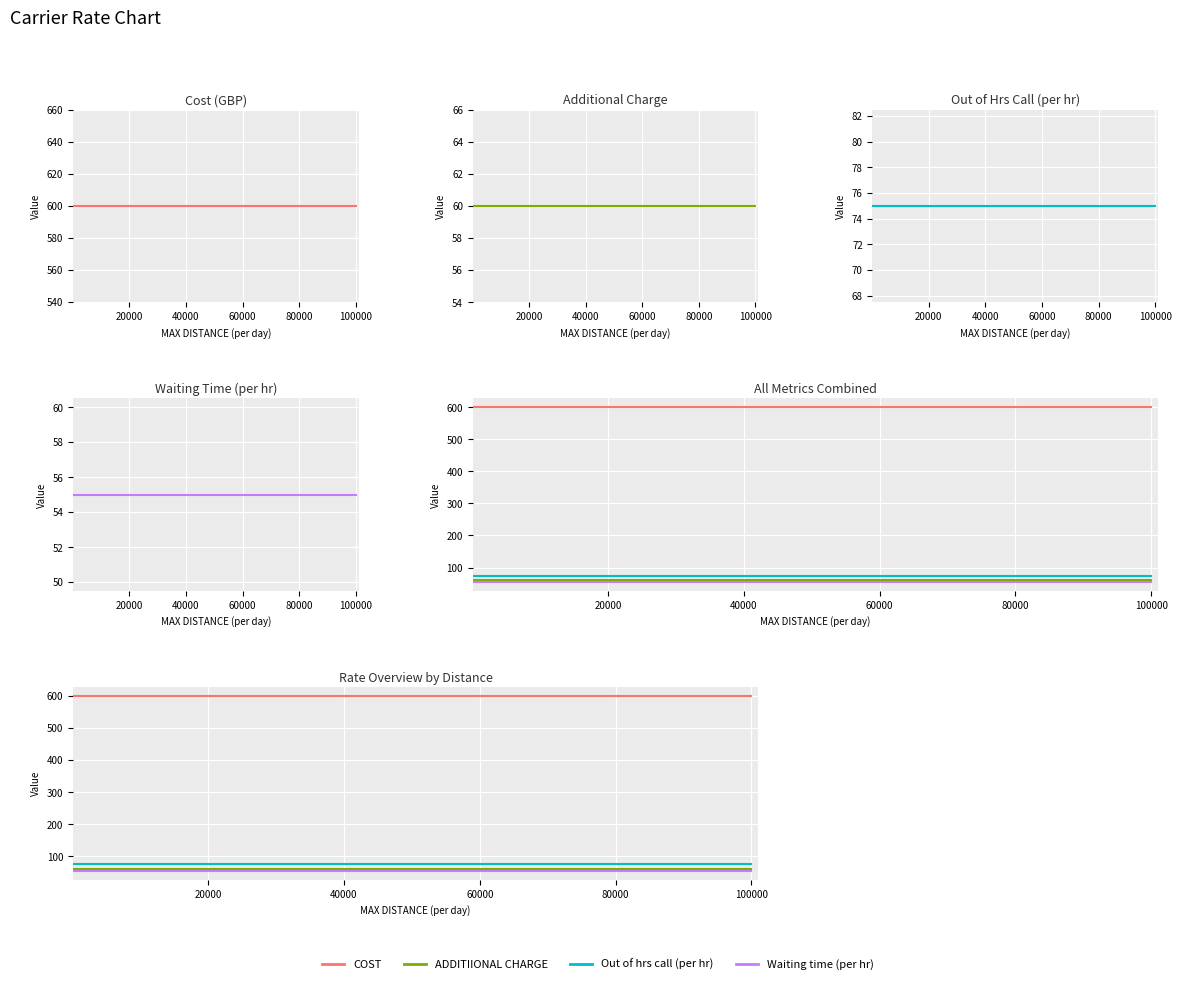

Reading left to right, list all the values displayed in this chart.

COST: 600	600
ADDITIIONAL CHARGE: 60	60
Out of hrs call (per hr): 75	75
Waiting time (per hr): 55	55